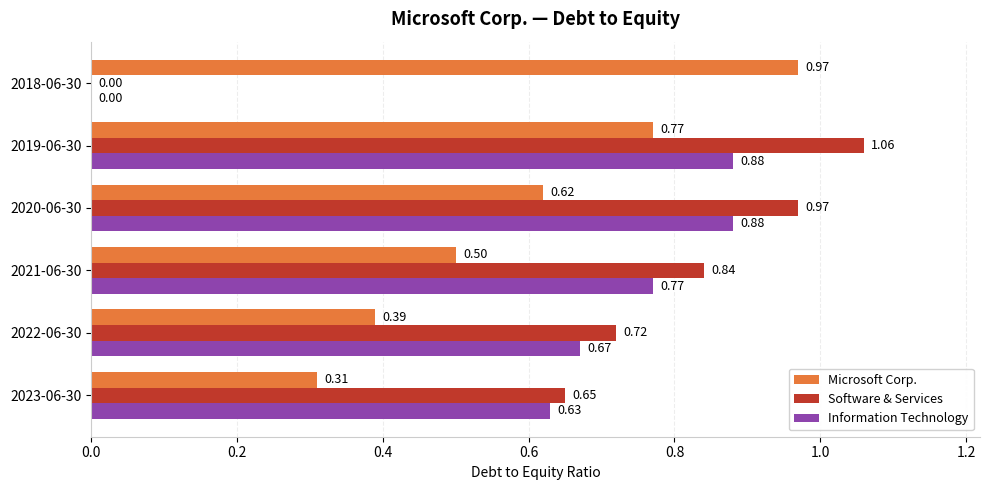

What is the sum of all Microsoft Corp. values?

3.6